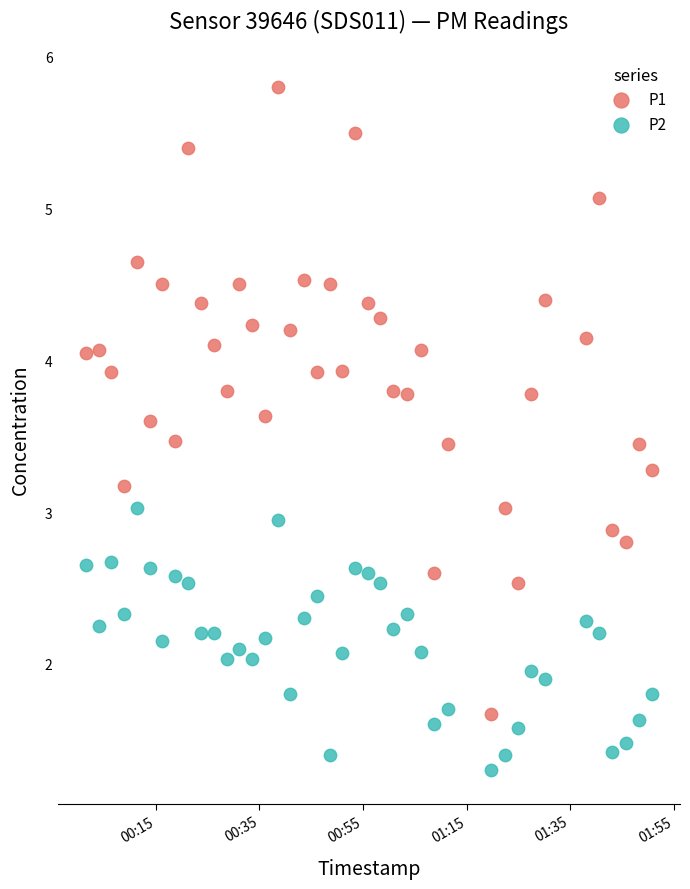

Which series has the widest spread of Y values?

P1